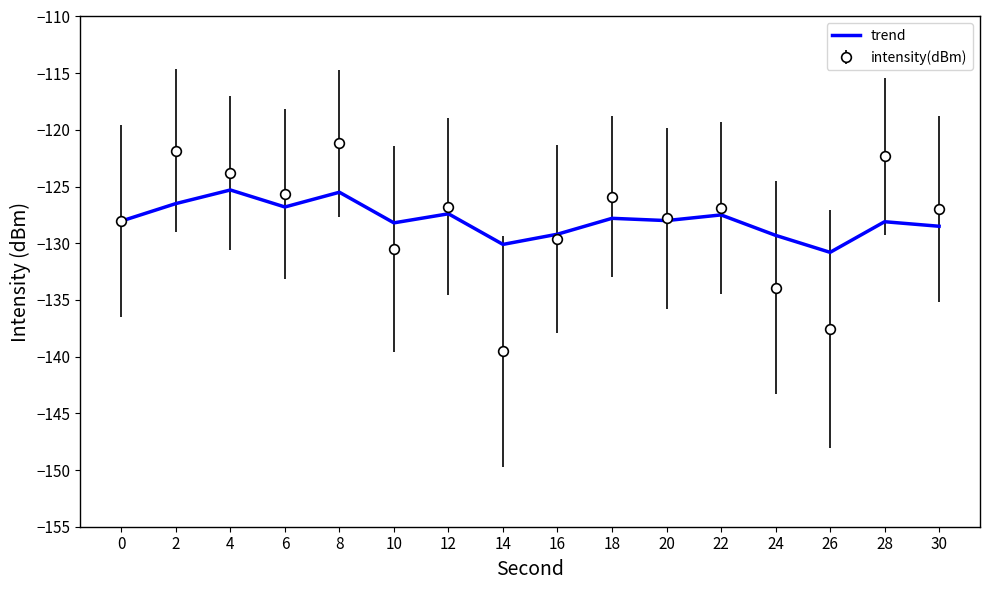

Is the value of trend at 30 greater than the value of intensity(dBm) at 28?

No